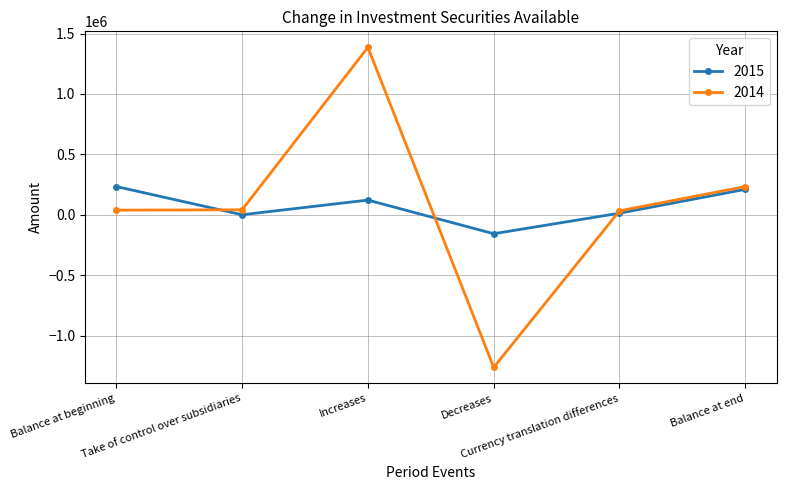

What is the minimum value shown in the chart?

-1263970